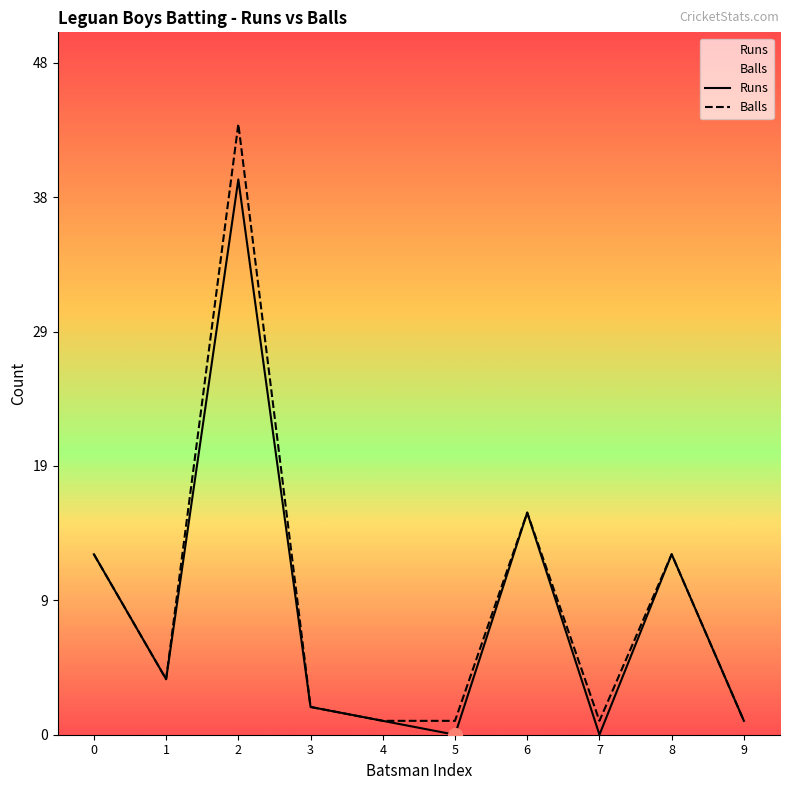

What is the maximum value for Runs?

40